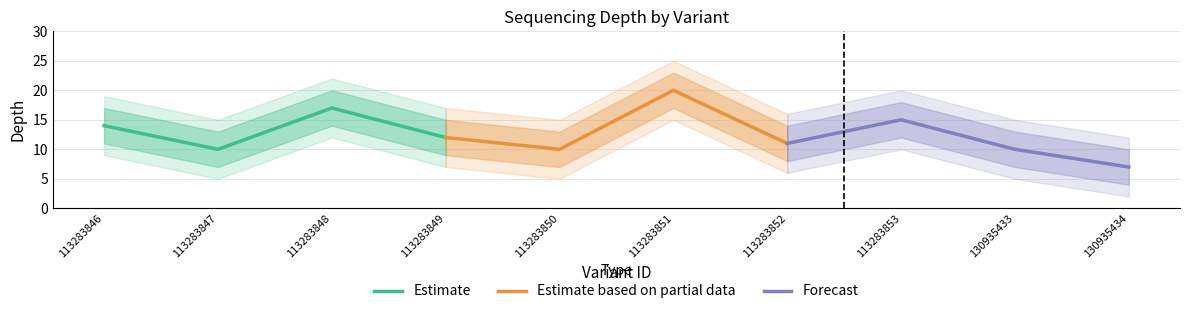

What is the maximum value for Estimate?

17